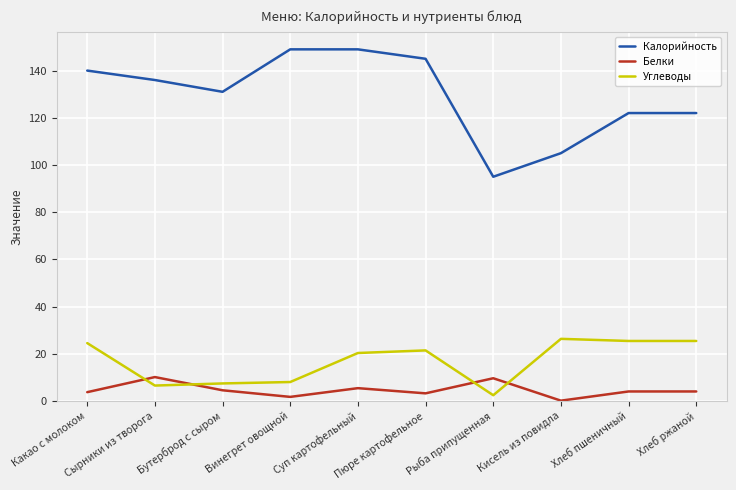

What is the sum of all Калорийность values?

1294.0